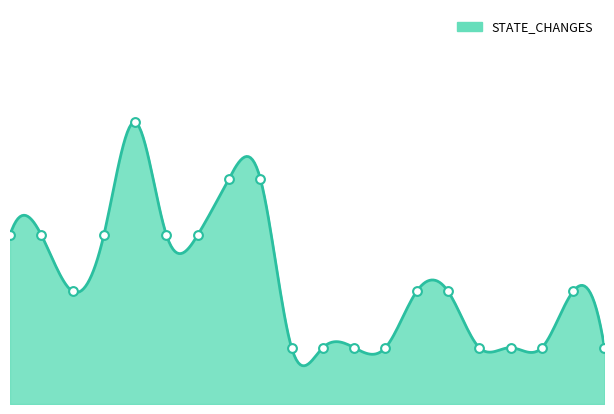

Between 2393 and 2368, which is larger?

2368